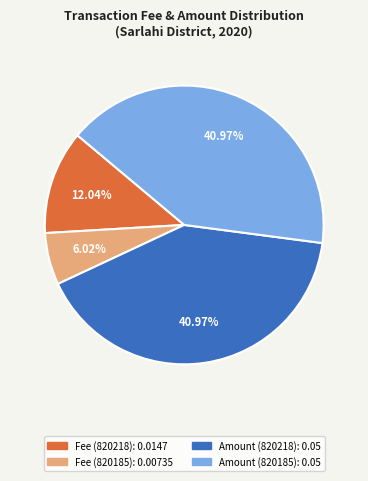

Does any single category account for the majority?

No